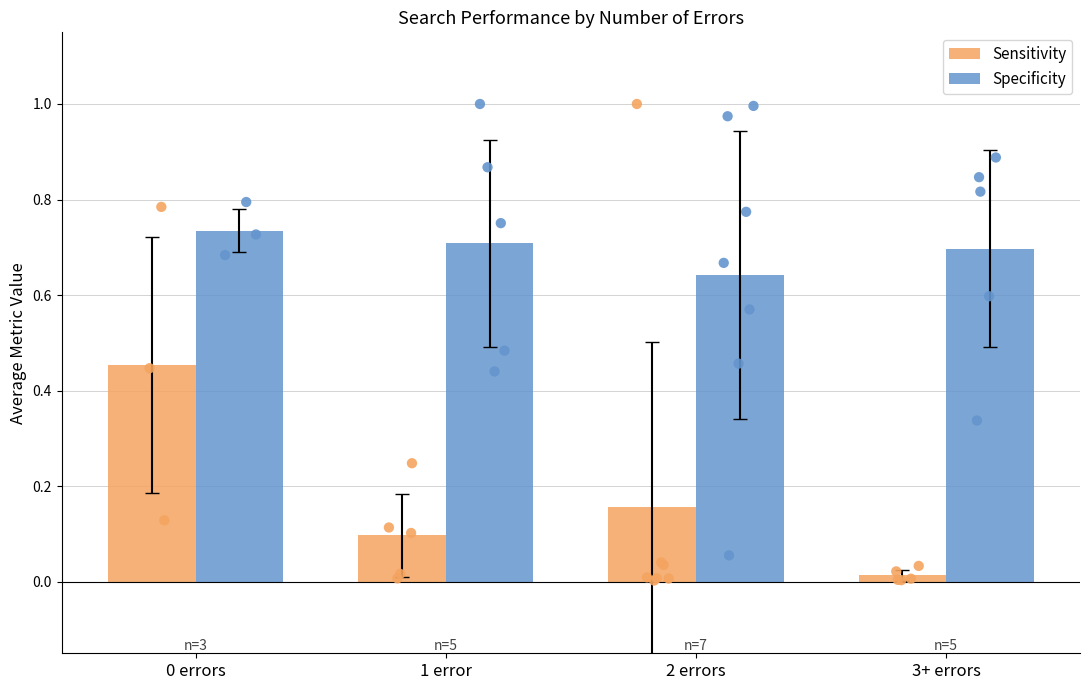

Which series has the largest Y range (max minus min)?

Sensitivity